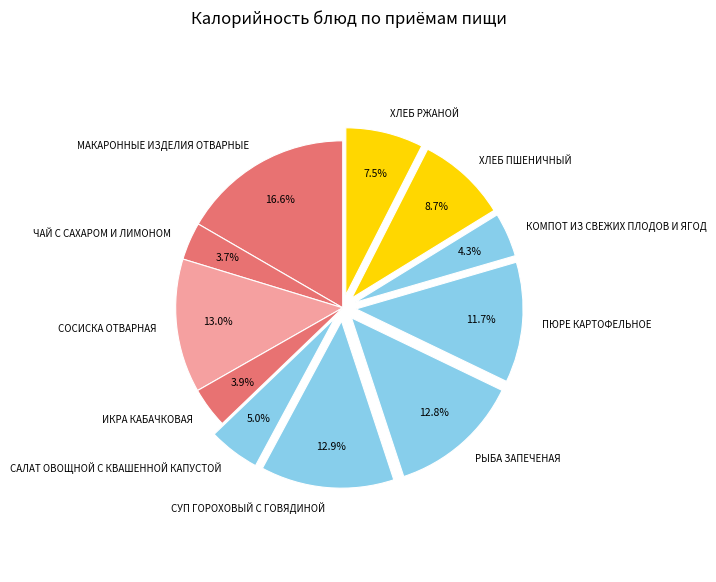

Which slice is the largest?

МАКАРОННЫЕ ИЗДЕЛИЯ ОТВАРНЫЕ